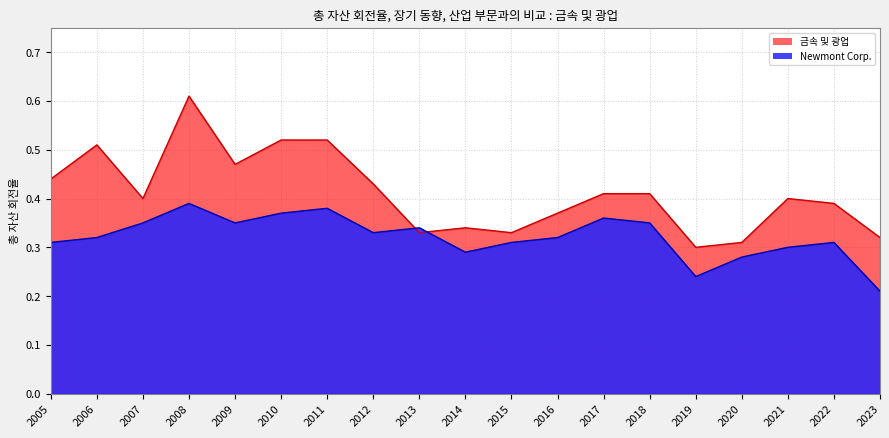

What is the difference between the maximum and minimum values in the Newmont Corp. series?

0.2